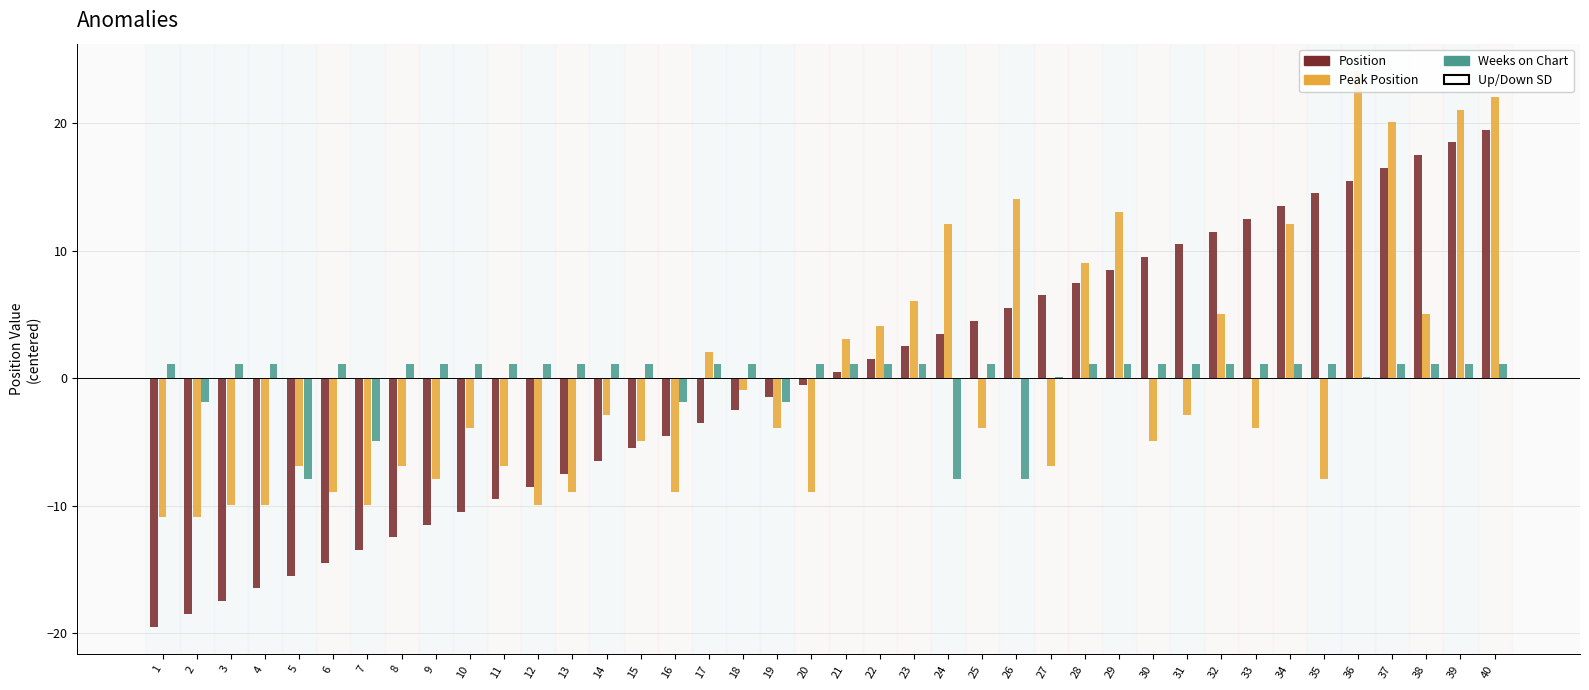

What is the value of the Weeks on Chart bar at the 33rd from the left?

1.1